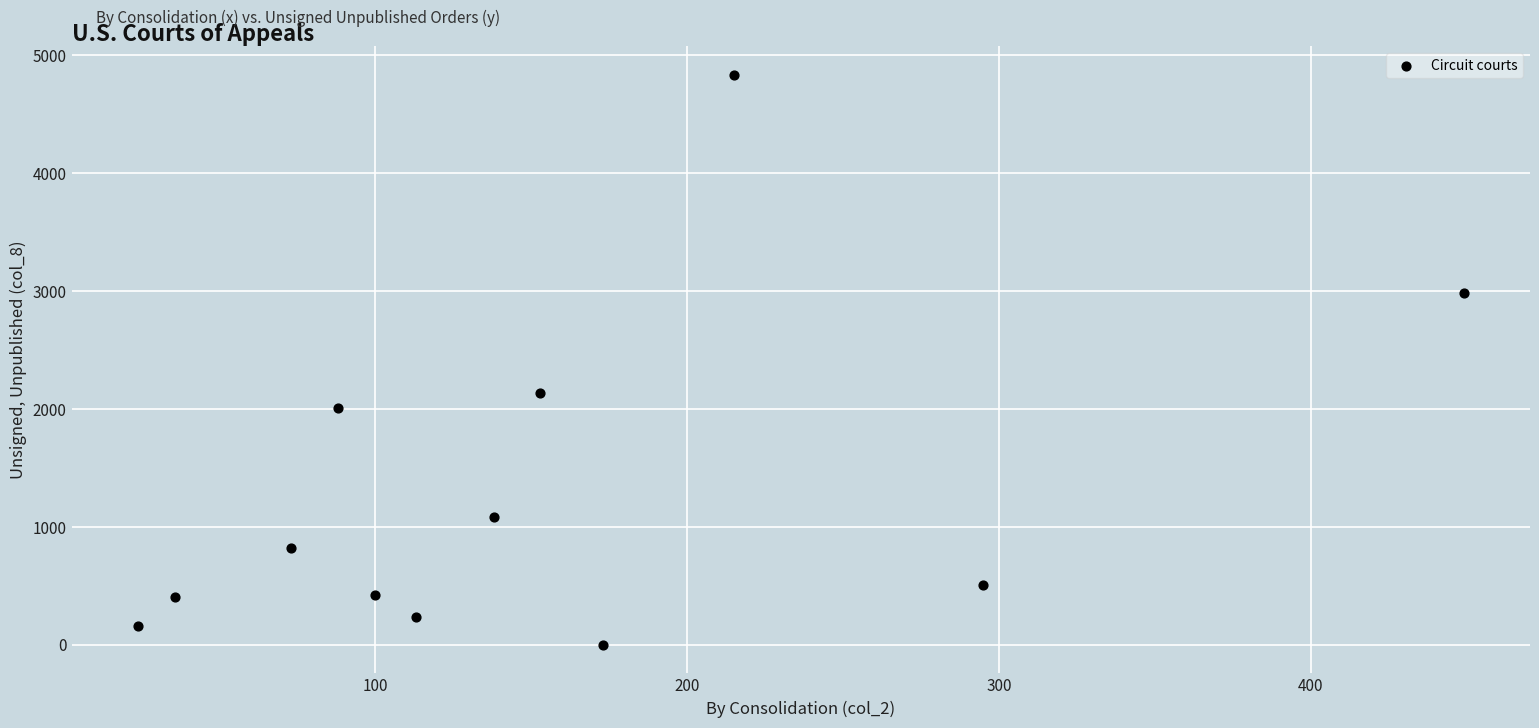

What Y value in the scatter plot is closest to 2419?

2133